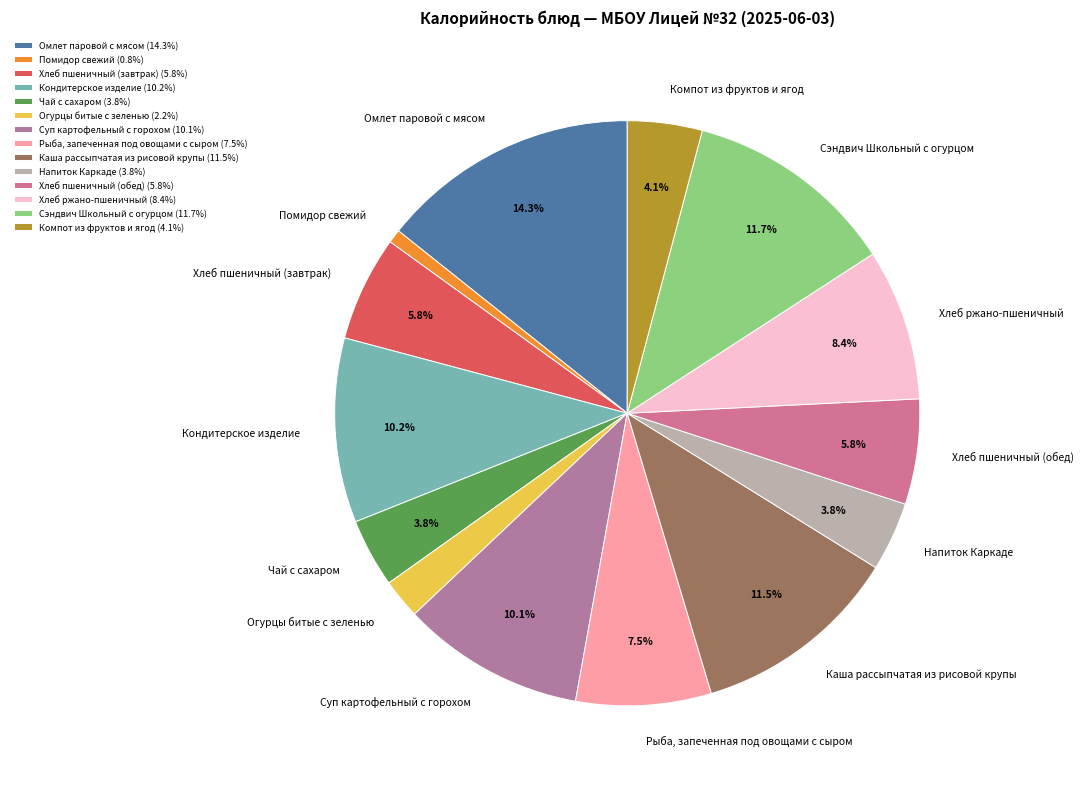

To the nearest percent, what portion does Сэндвич Школьный с огурцом represent?

12%